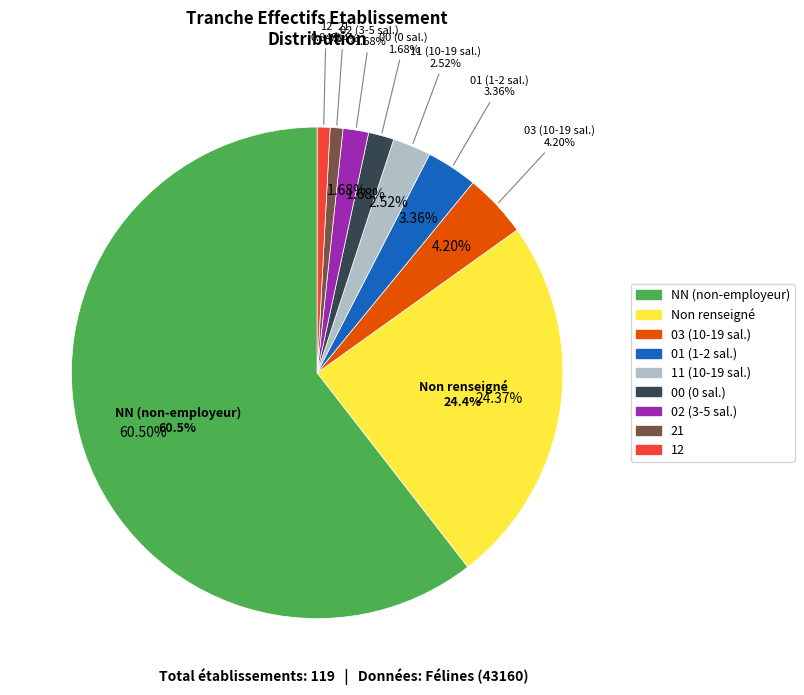

Is it true that 02 is 1% of the pie?

False